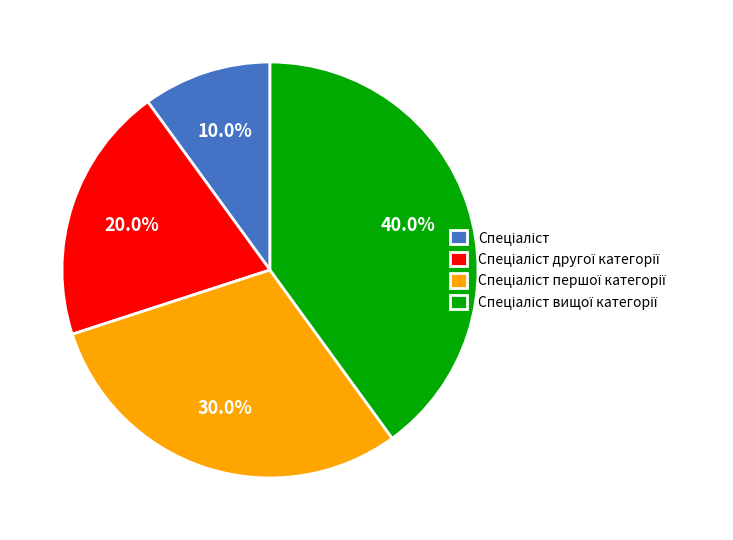

Is there a majority slice in this chart?

No